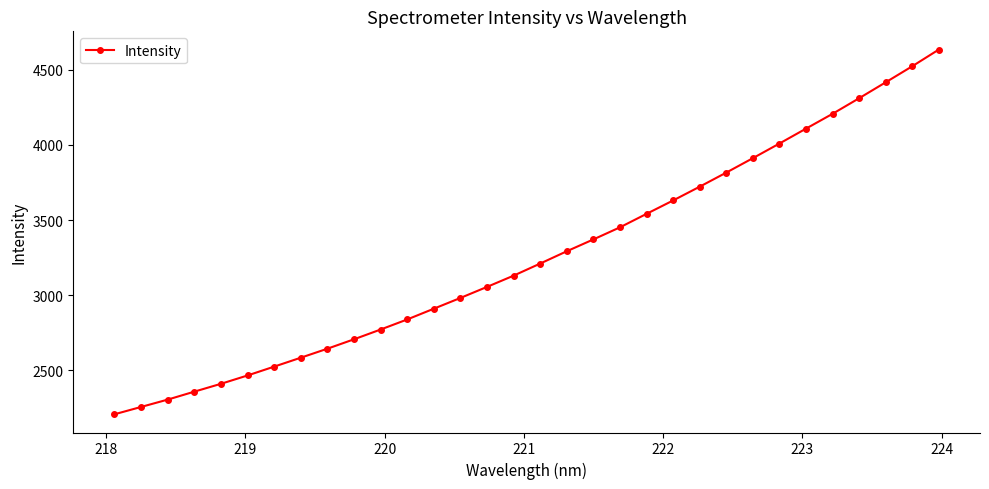

What is the difference between the maximum and minimum values?

2428.7